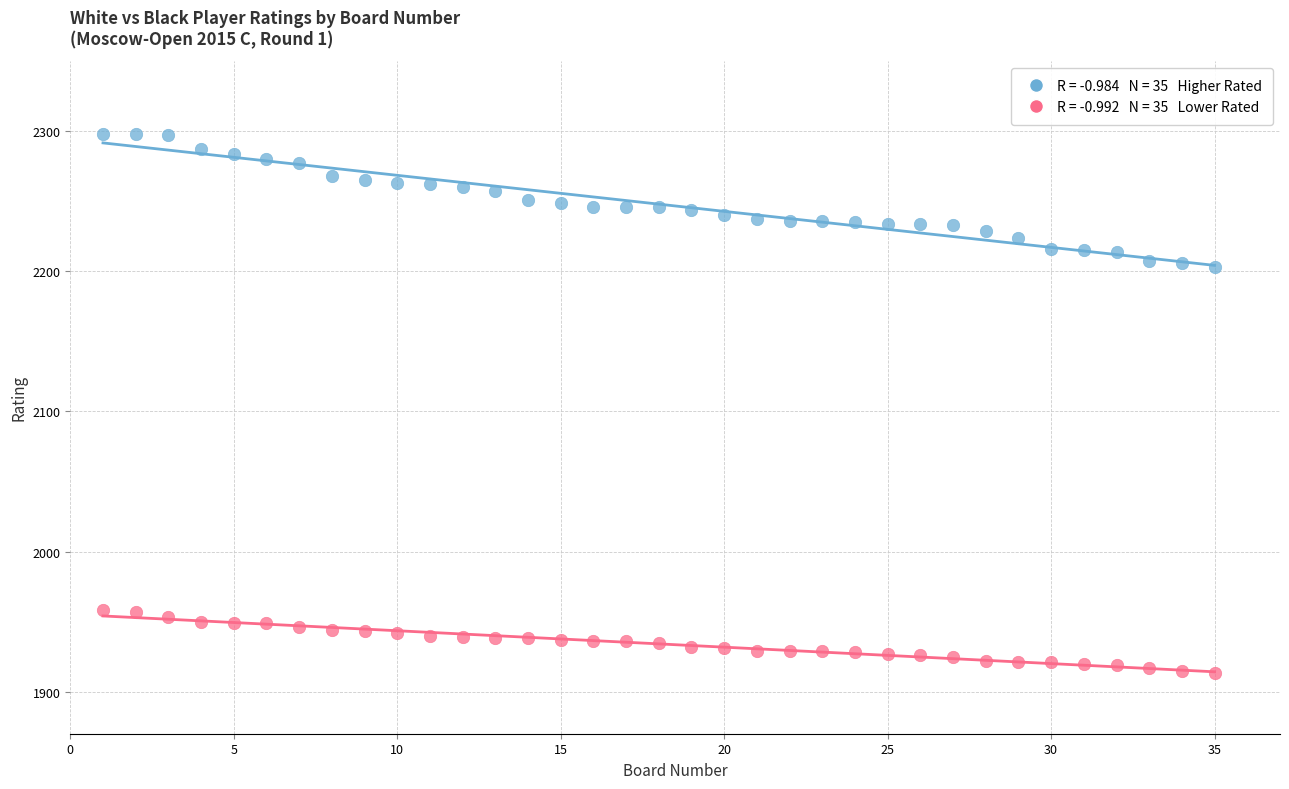

Across all data points, what is the range of Y values (max minus min)?

385